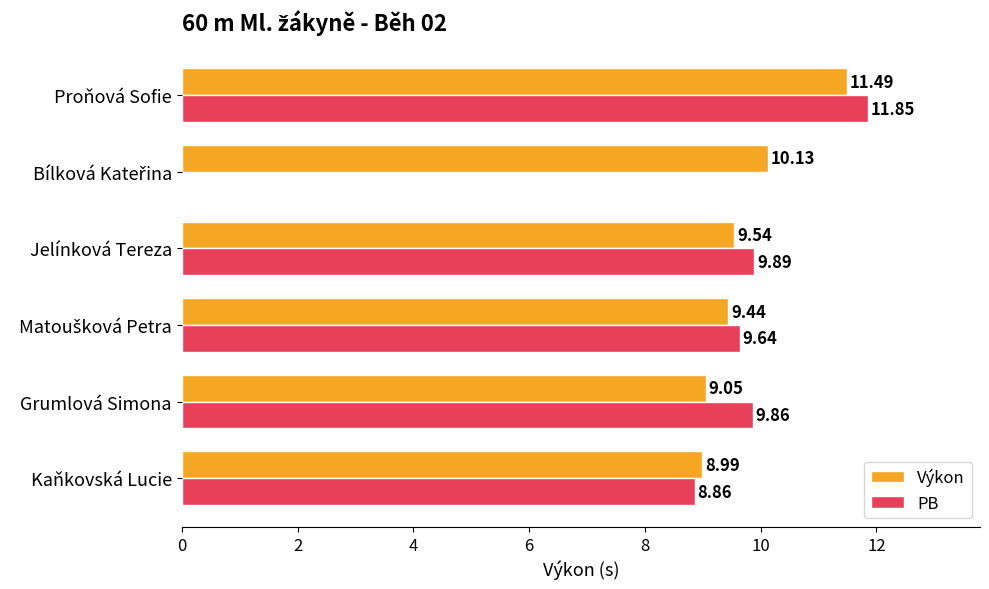

Which category has the highest value across all series?

Proňová Sofie